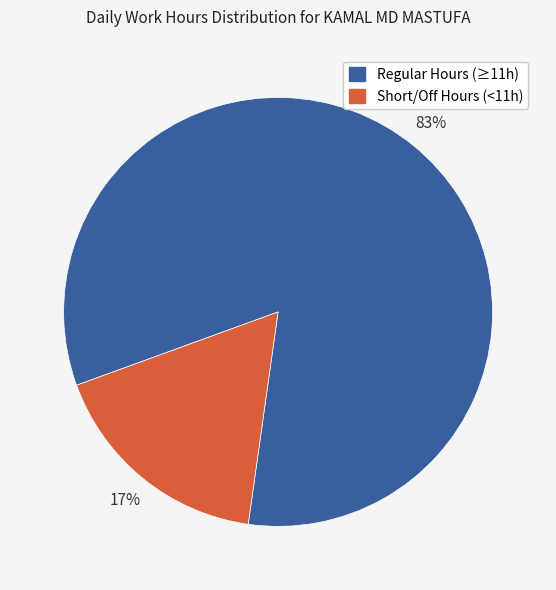

To the nearest percent, what is the average slice percentage?

50%